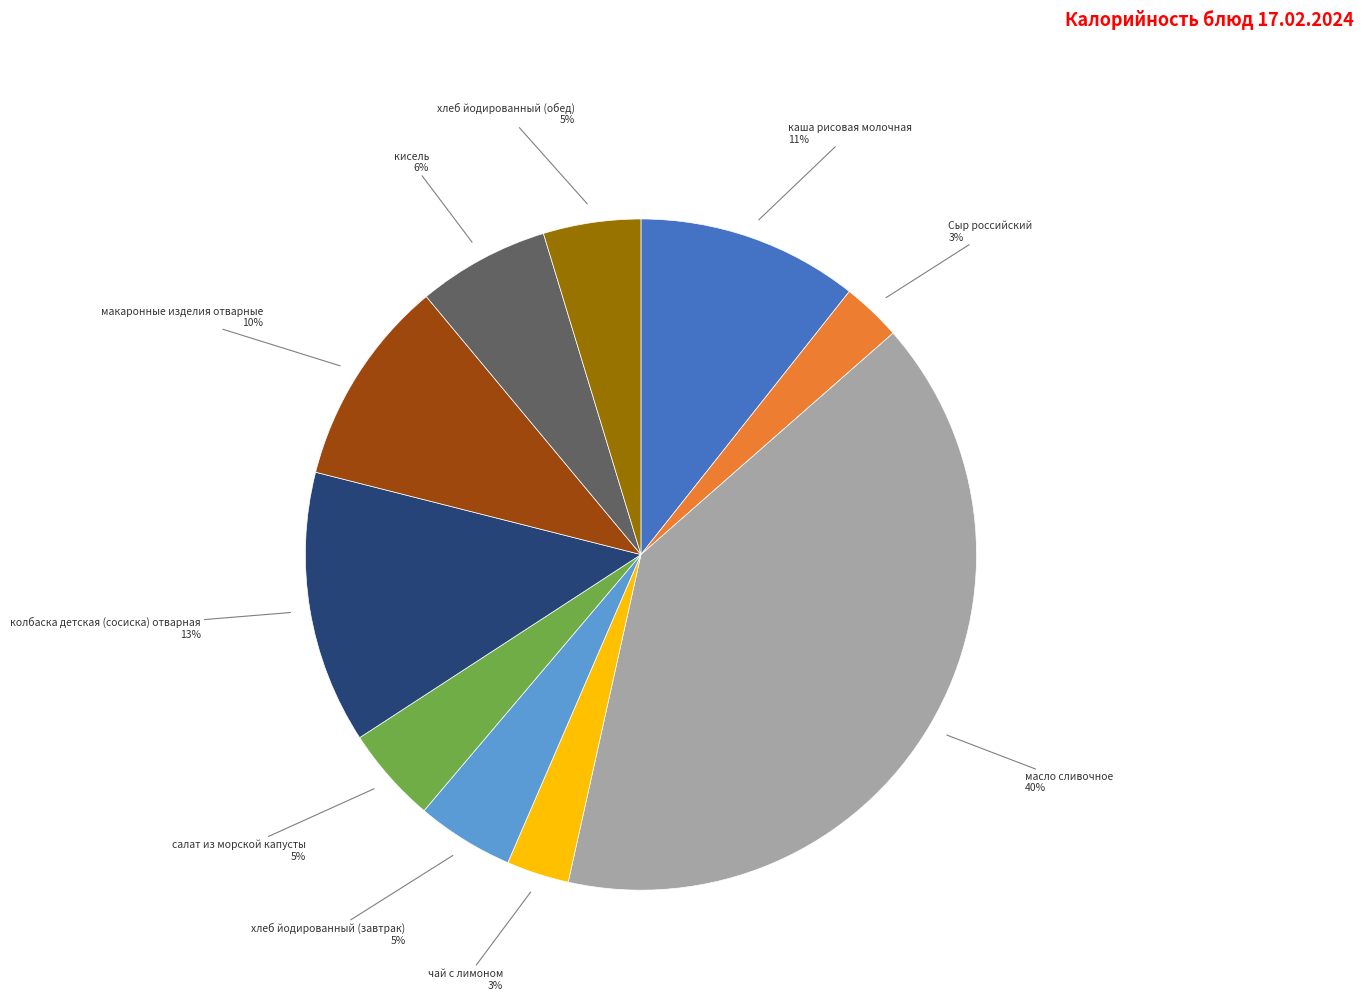

Does any single category account for the majority?

No